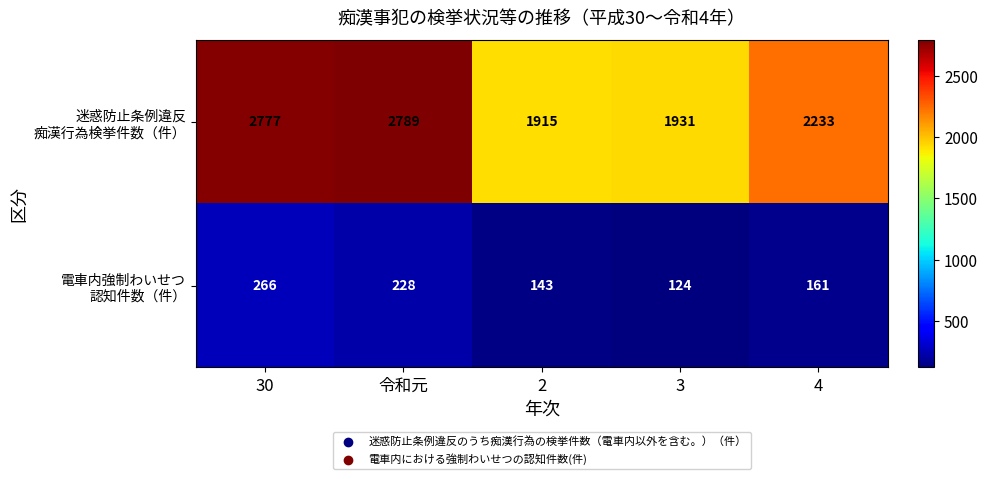

What is the maximum value shown in the chart?

2789